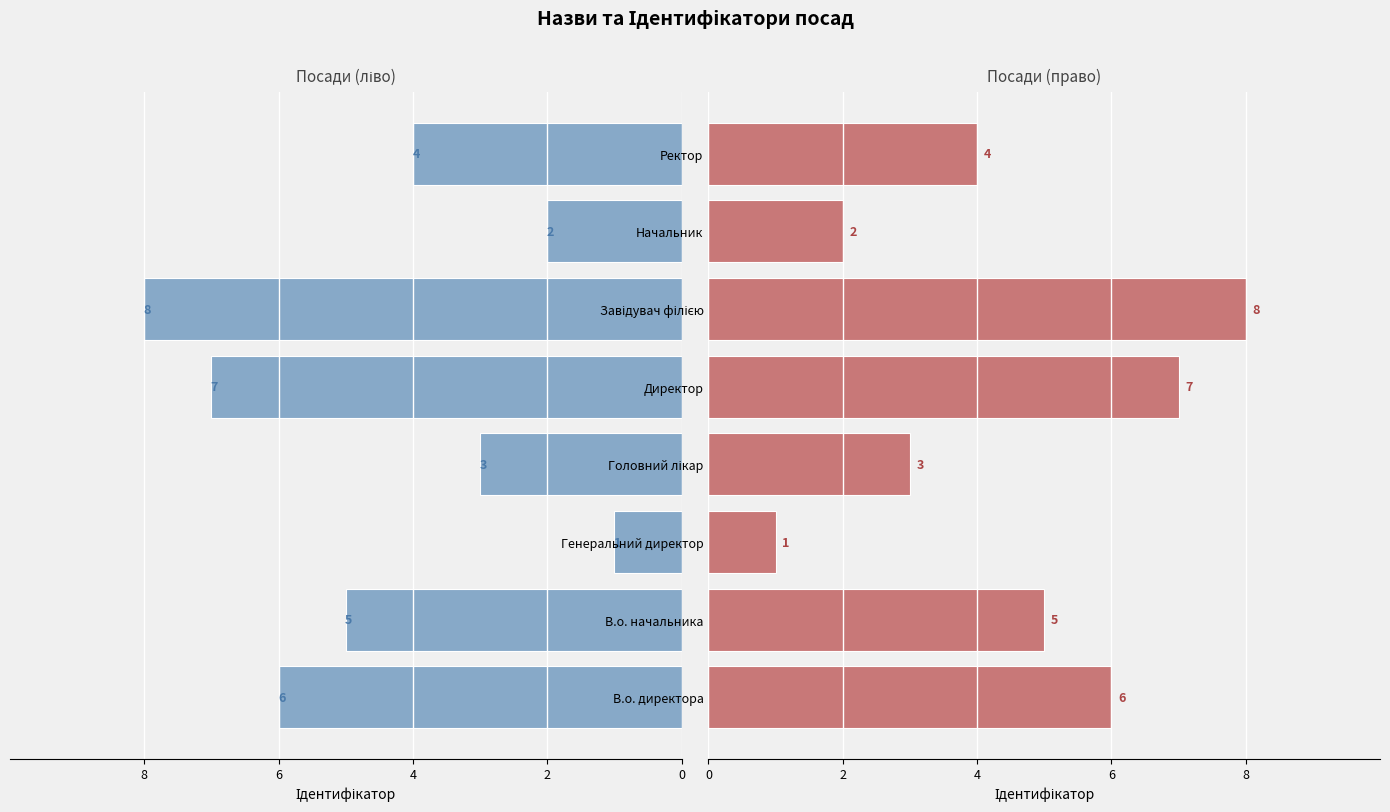

Reading right to left, extract all data points from this chart.

Ідентифікатор (ліво): -4	-2	-8	-7	-3	-1	-5	-6
Ідентифікатор (право): 4	2	8	7	3	1	5	6